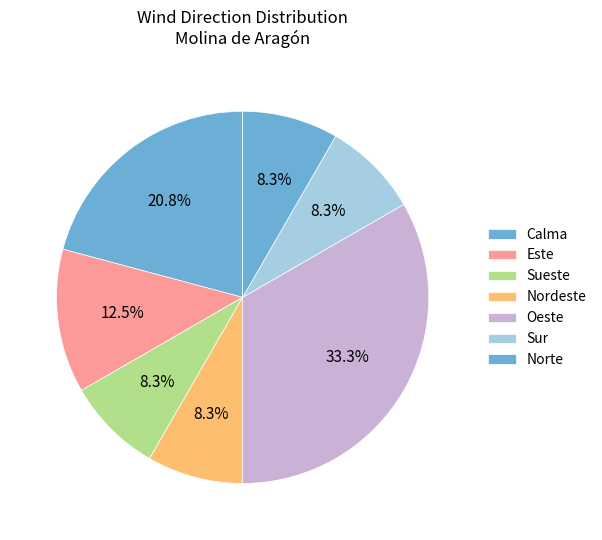

How many slices are in this pie chart?

7